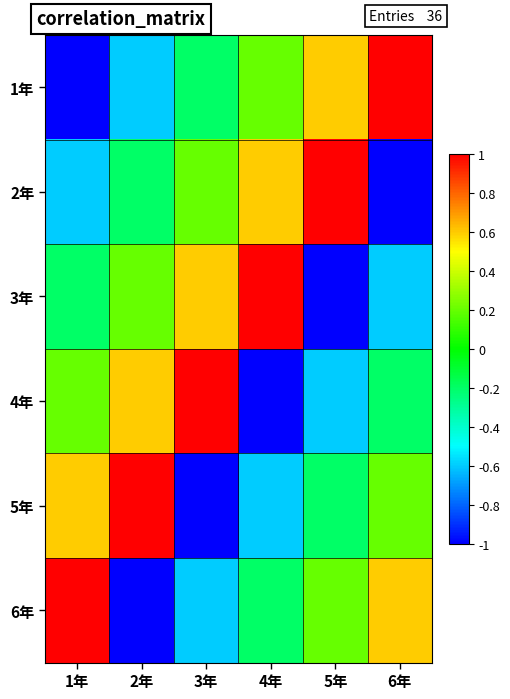

Reading right to left, extract all data points from this chart.

1年: 6年=1.0	5年=0.6	4年=0.2	3年=-0.2	2年=-0.6	1年=-1.0
2年: 6年=-1.0	5年=1.0	4年=0.6	3年=0.2	2年=-0.2	1年=-0.6
3年: 6年=-0.6	5年=-1.0	4年=1.0	3年=0.6	2年=0.2	1年=-0.2
4年: 6年=-0.2	5年=-0.6	4年=-1.0	3年=1.0	2年=0.6	1年=0.2
5年: 6年=0.2	5年=-0.2	4年=-0.6	3年=-1.0	2年=1.0	1年=0.6
6年: 6年=0.6	5年=0.2	4年=-0.2	3年=-0.6	2年=-1.0	1年=1.0